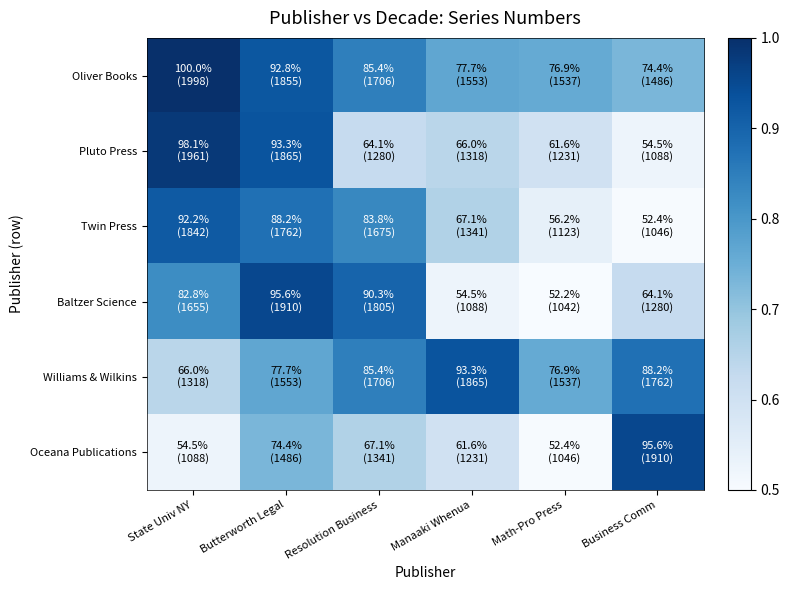

What is the greatest value displayed?

1998